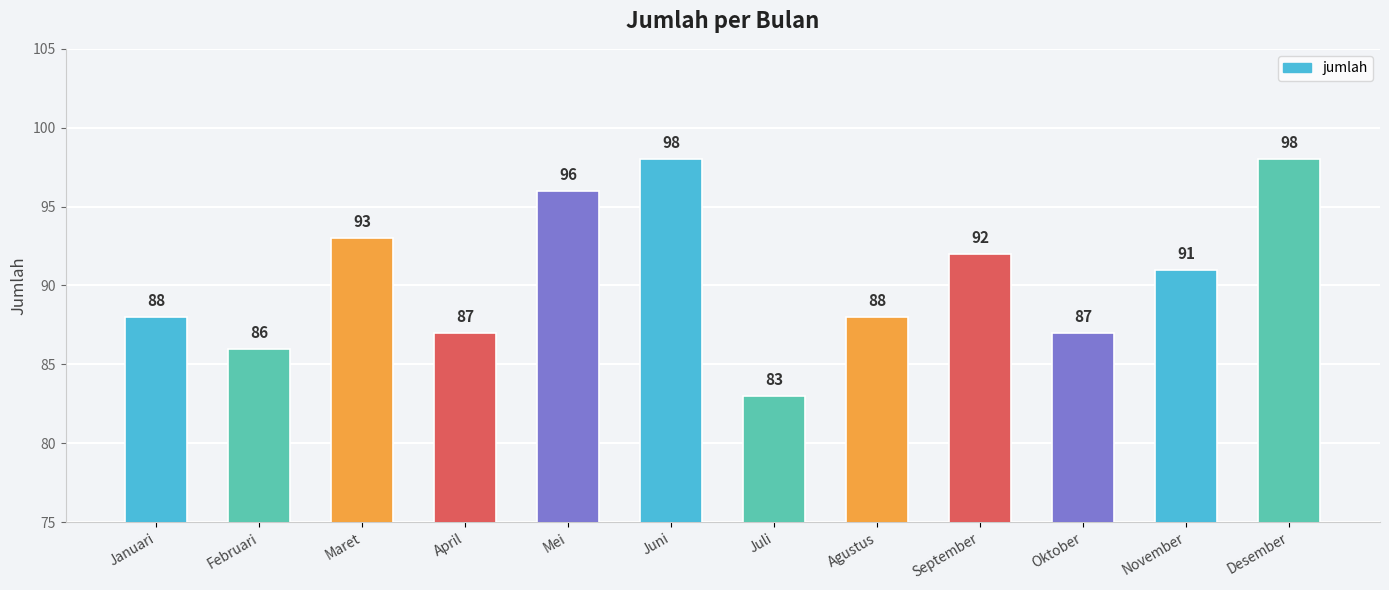

True or false: the data shows 164 at Maret.

False